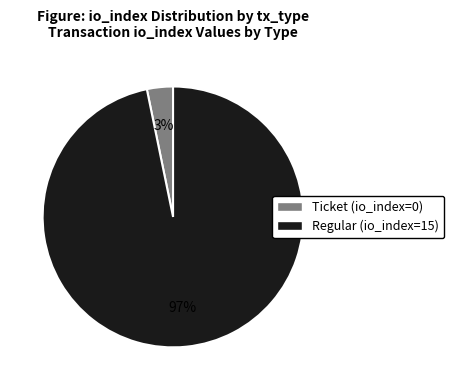

Rank the categories by value from highest to lowest.

Regular (io_index=15), Ticket (io_index=0)